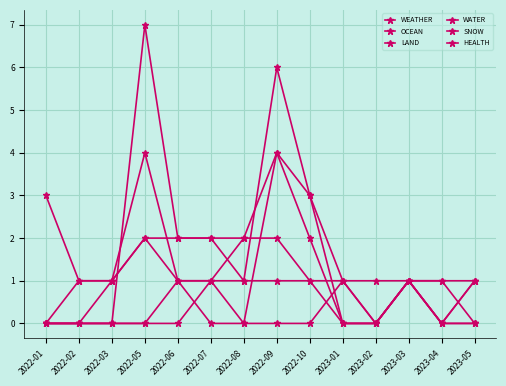

At which label is HEALTH closest to 0?

2022-01